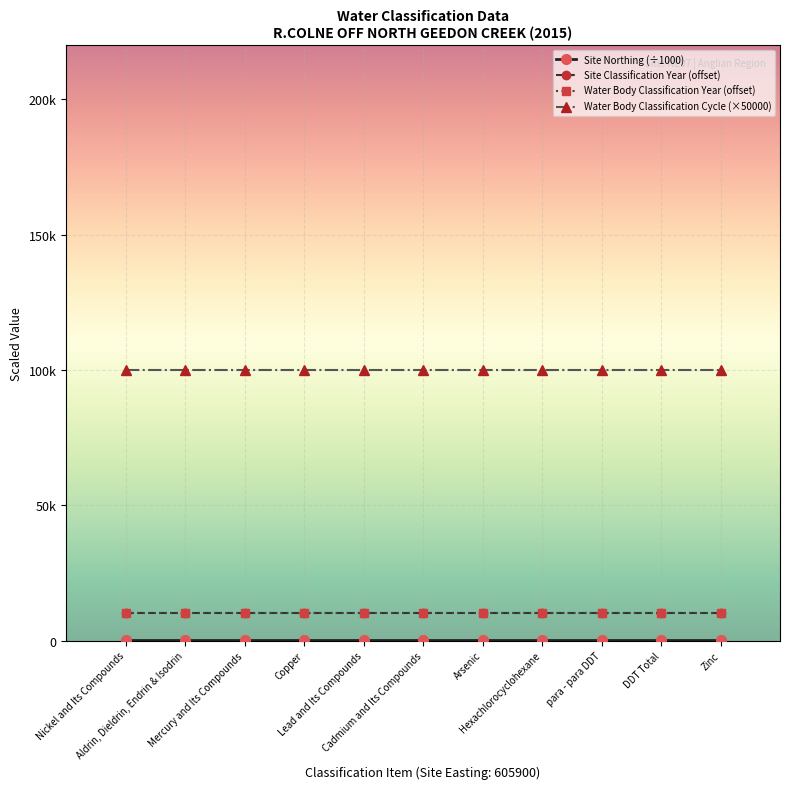

At how many categories does at least one series exceed 12674?

11